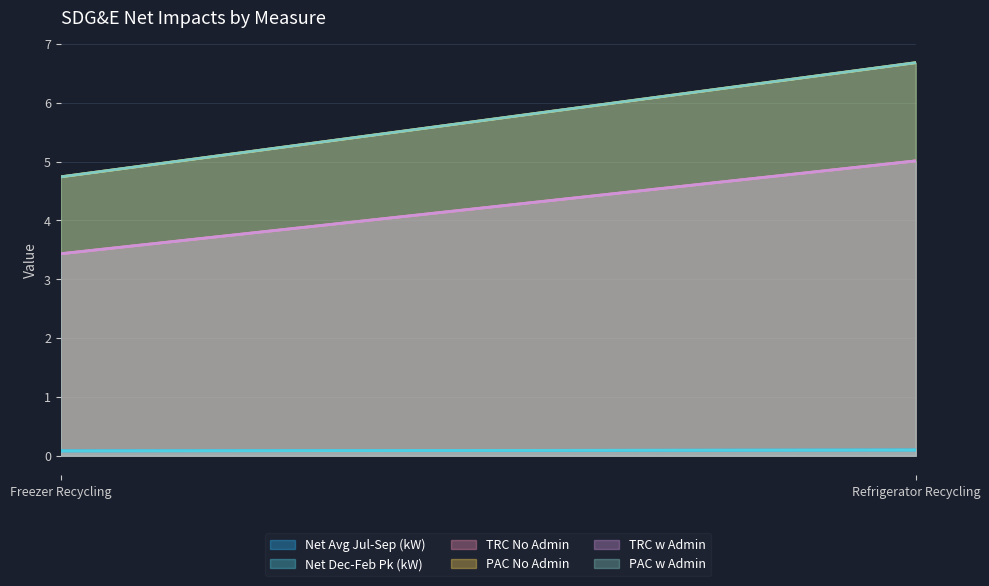

Is the value of TRC No Admin at 251001-EE Refrigerator Recycling greater than the value of Net Dec-Feb Pk (kW) at 251001-EE Refrigerator Recycling?

Yes